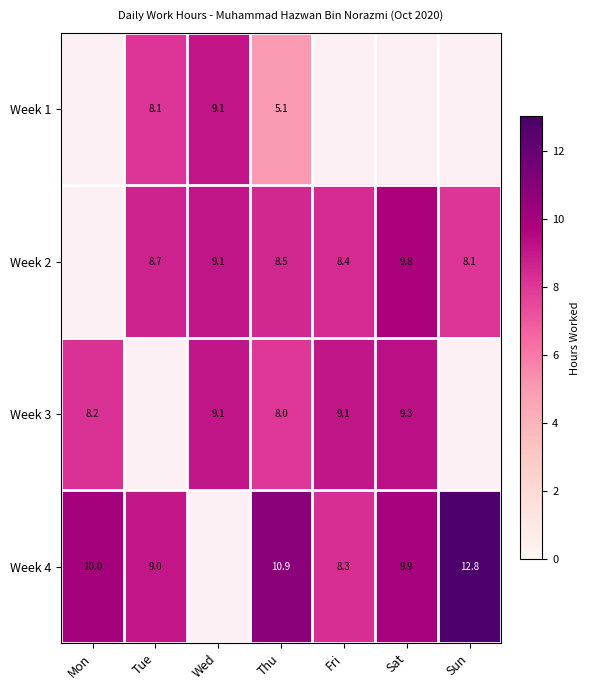

The value of Week 2 at Tue is 8.7. True or false?

True